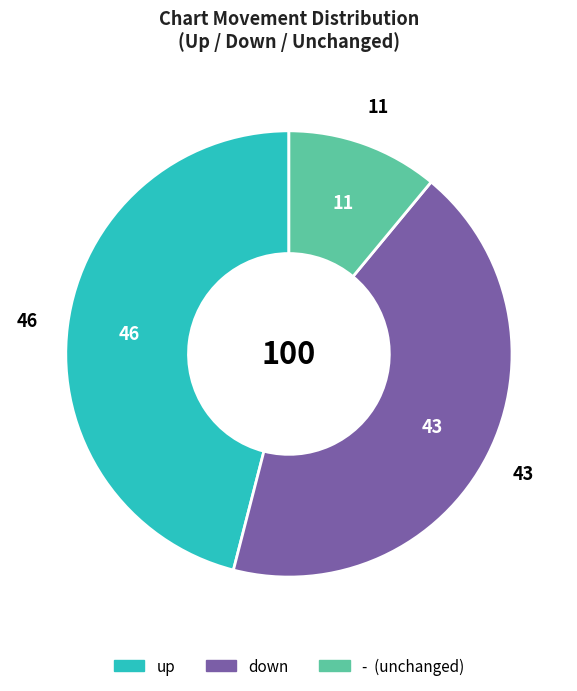

Which slice is the smallest?

-